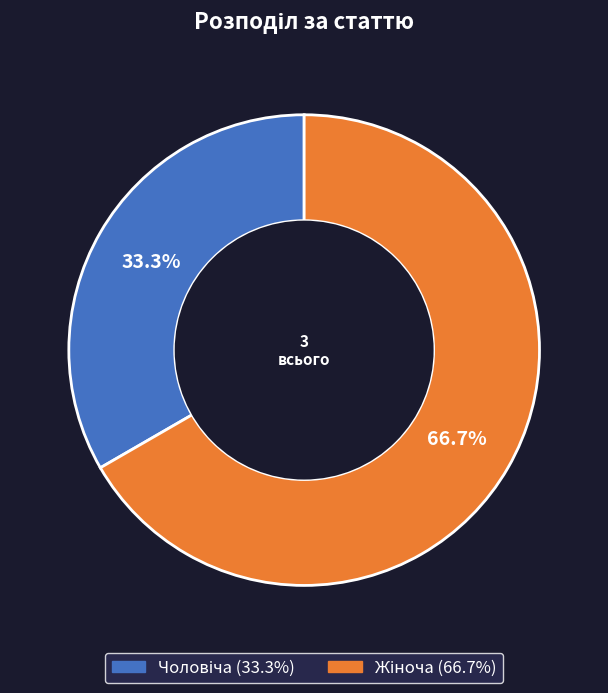

Is there a majority slice in this chart?

Yes